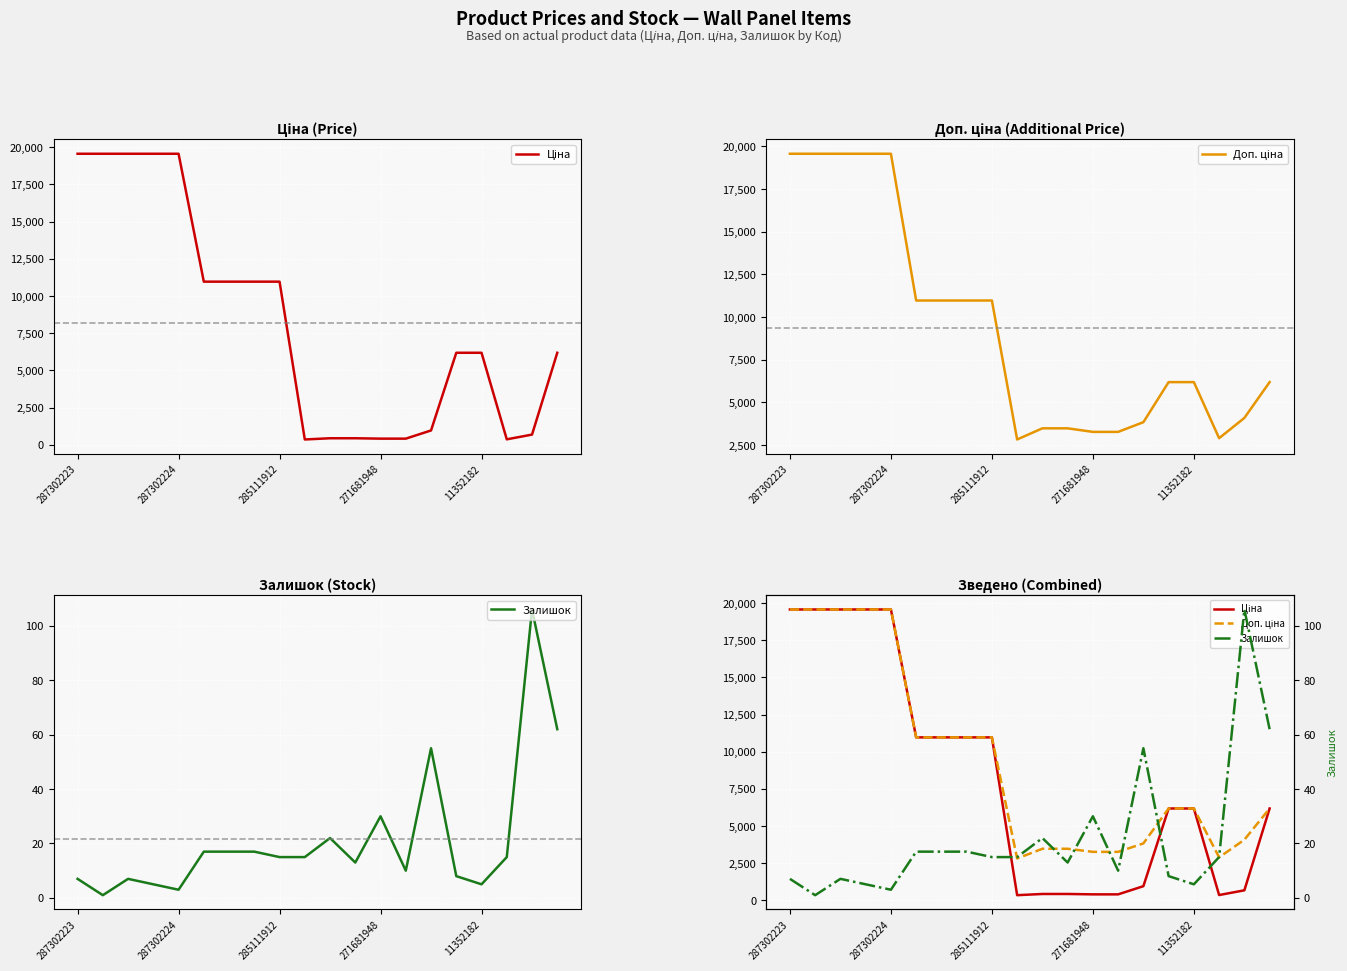

How many lines are shown in the chart?

3